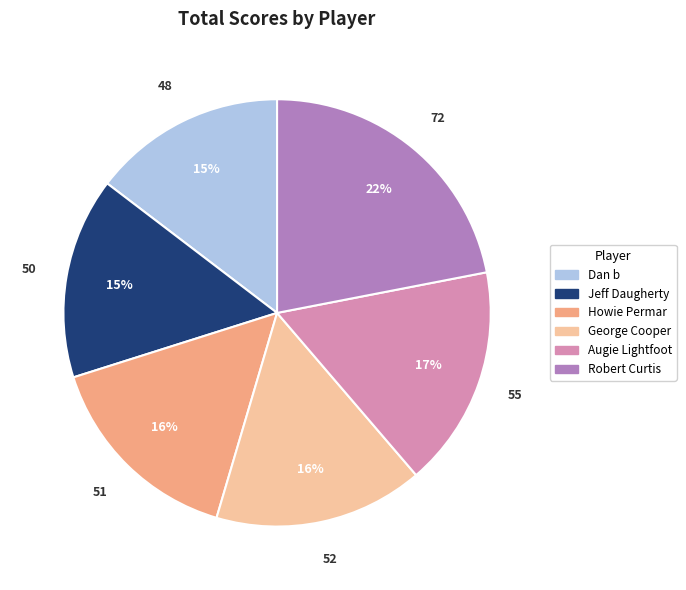

What is the largest slice in the pie chart?

Robert Curtis